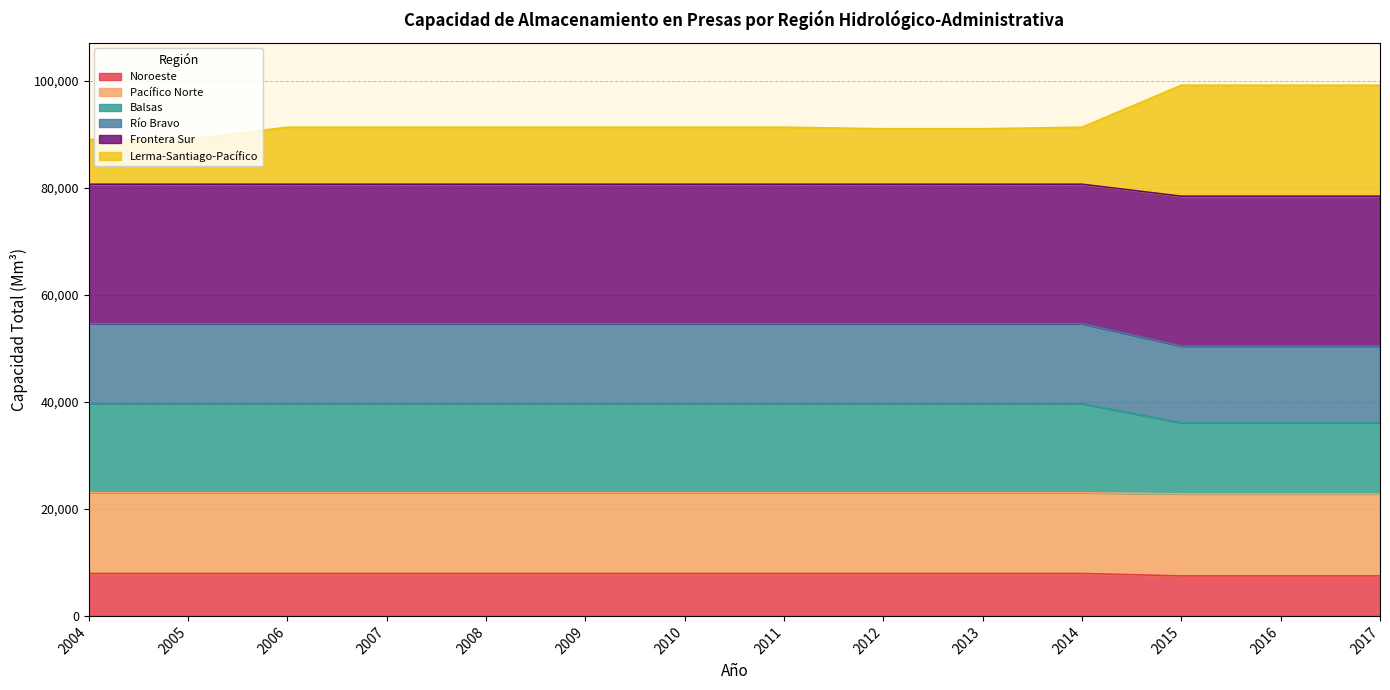

At which label does Pacífico Norte reach its minimum?

2015